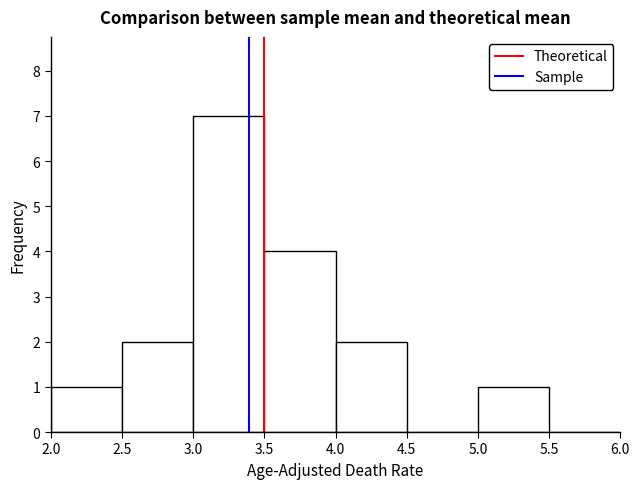

Reading left to right, transcribe this chart: for each bar, give the range it covers on the x-axis and its height. The values are not printed on the chart, so give them approximately, as read against the axis.

2.0 to 2.5: 1
2.5 to 3.0: 2
3.0 to 3.5: 7
3.5 to 4.0: 4
4.0 to 4.5: 2
4.5 to 5.0: 0
5.0 to 5.5: 1
5.5 to 6.0: 0